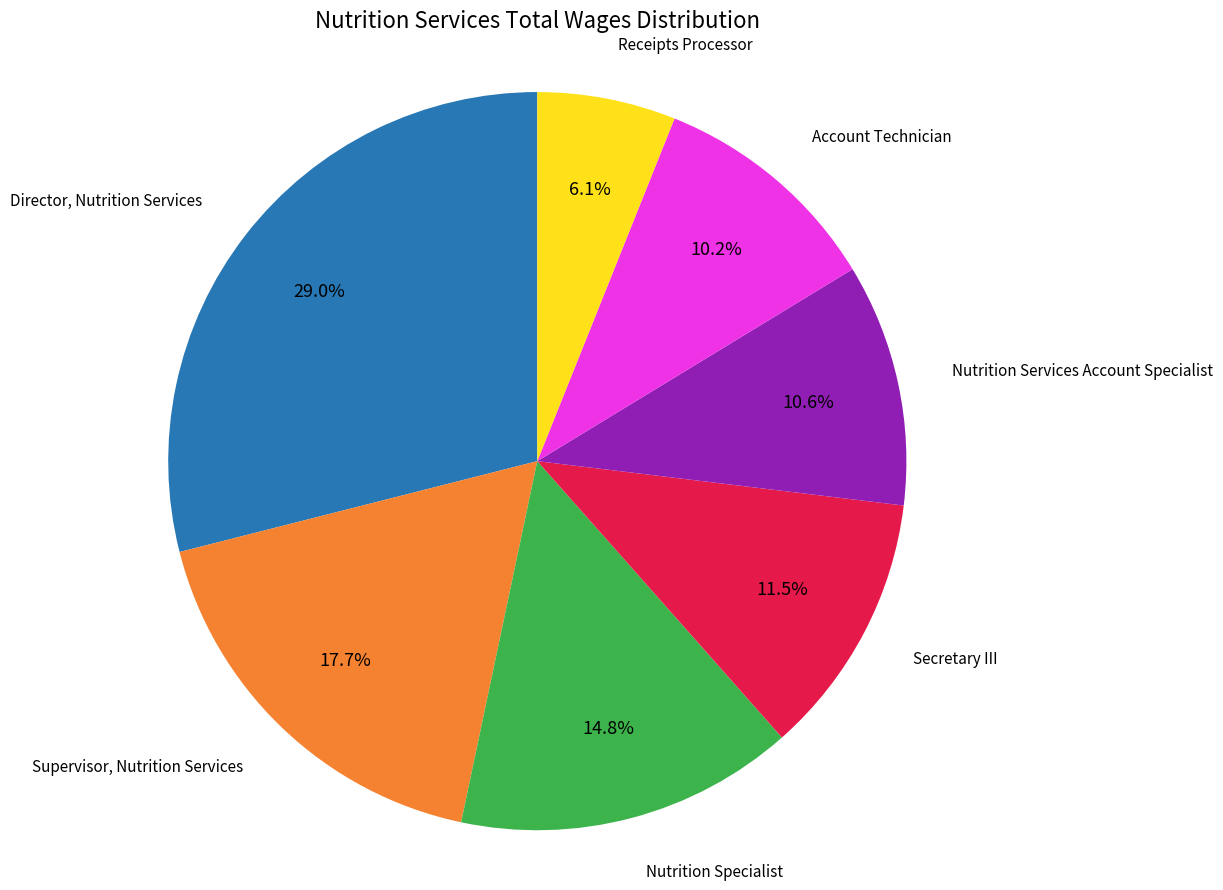

Is there a majority slice in this chart?

No